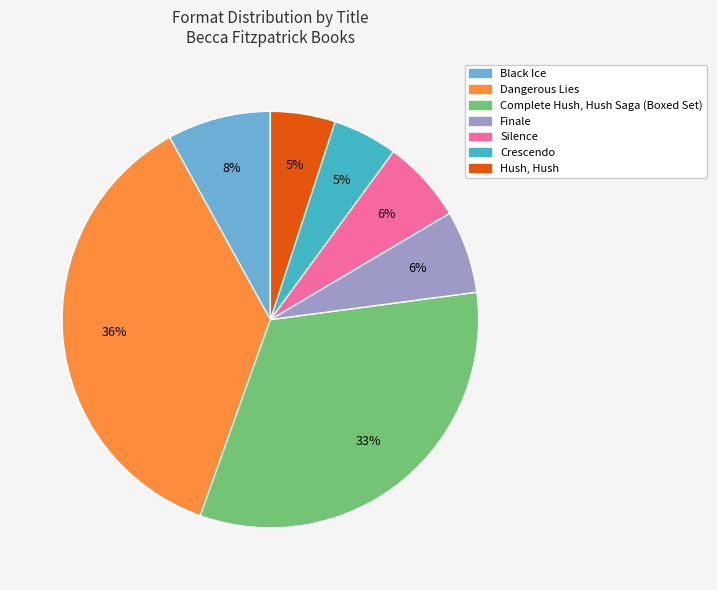

What is the ratio of the value at Black Ice to the value at Hush, Hush?

1.6